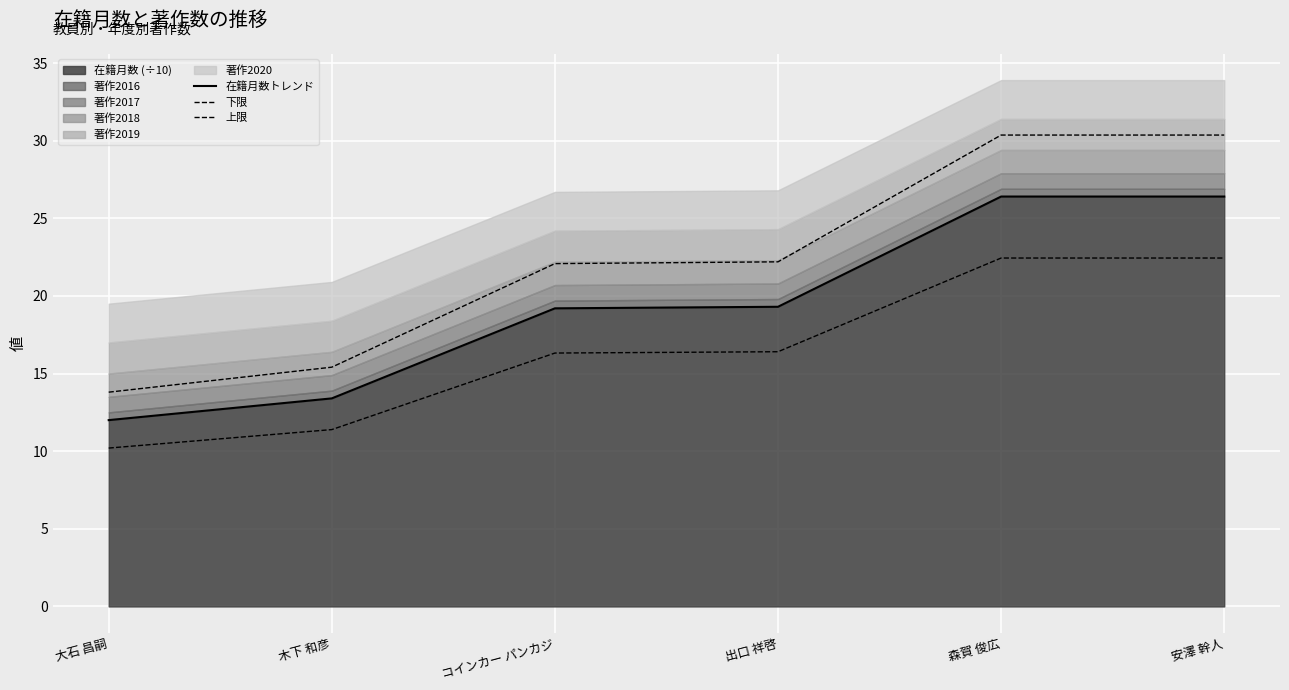

What is the difference between the 下限 values at 森賀 俊広 and 出口 祥啓?

6.0